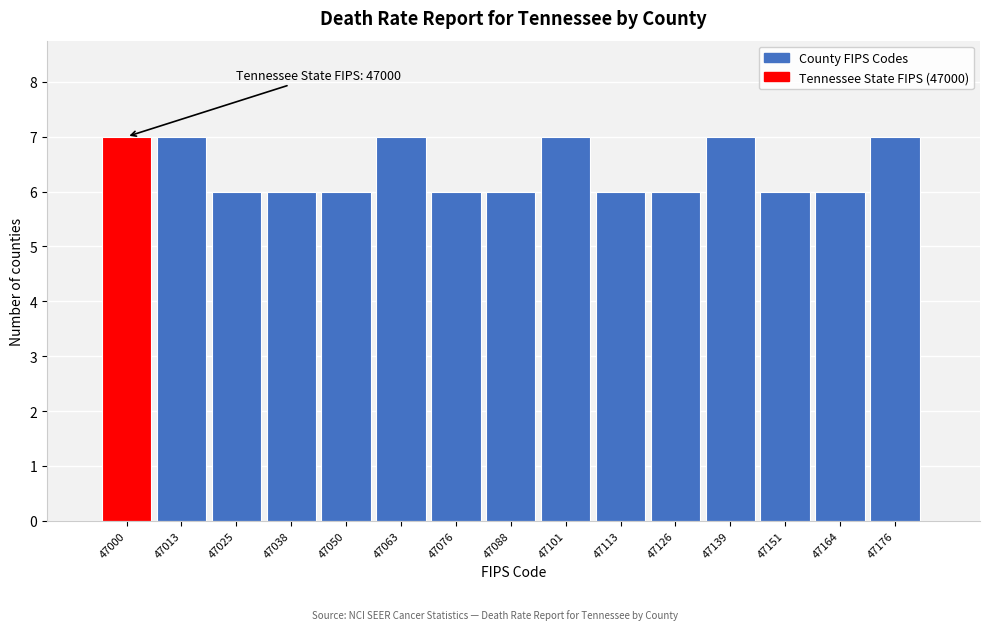

Reading right to left, list all the values displayed in this chart.

7	6	6	7	6	6	7	6	6	7	6	6	6	7	7